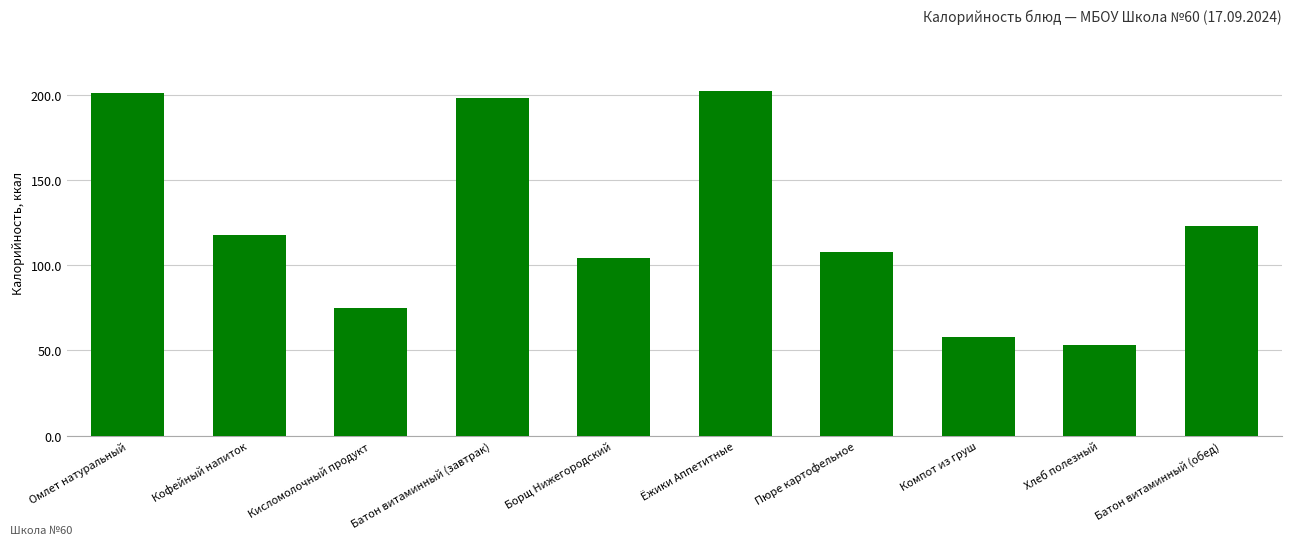

What is the value of the 8th bar from the left?

58.0